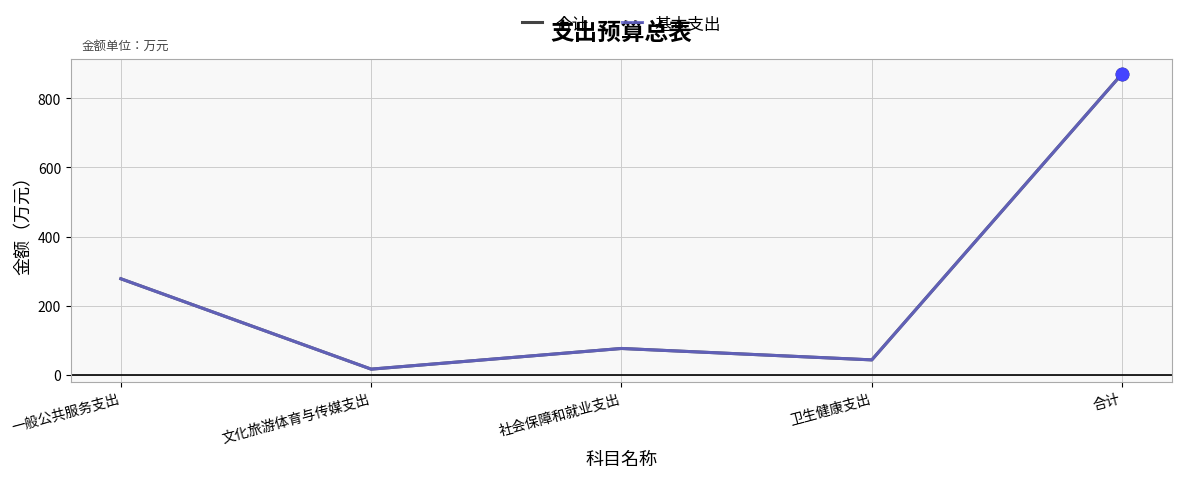

Is the value of 基本支出 at 卫生健康支出 greater than the value of 合计 at 一般公共服务支出?

No